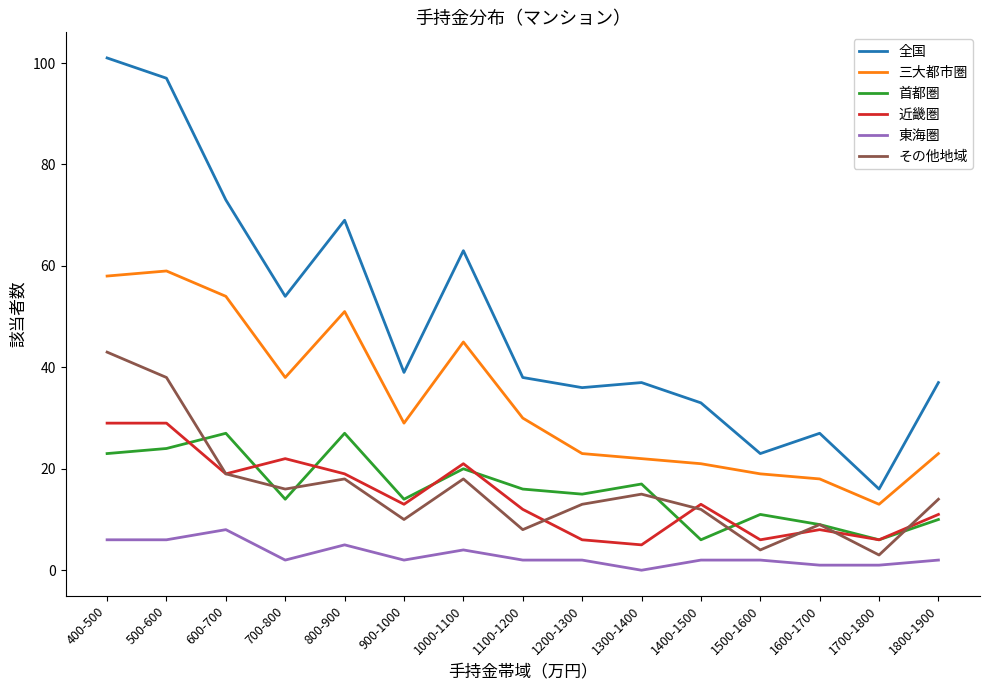

The value of 三大都市圏 at 900-1000 is 41. True or false?

False